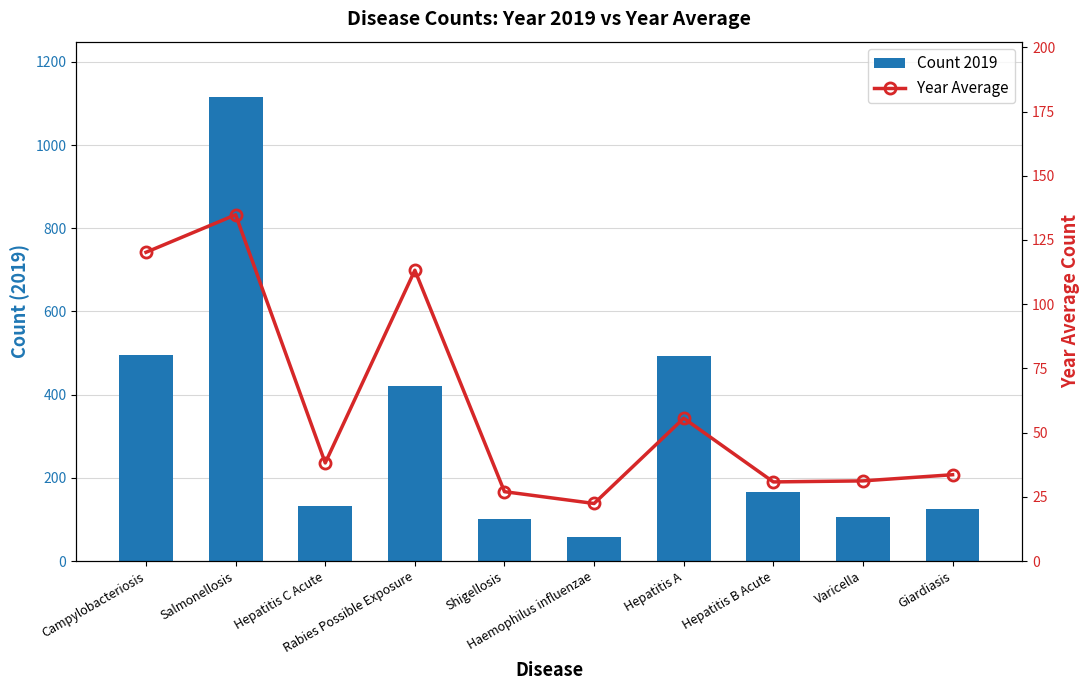

The Count 2019 series shows 167.0 at Hepatitis B Acute. True or false?

True